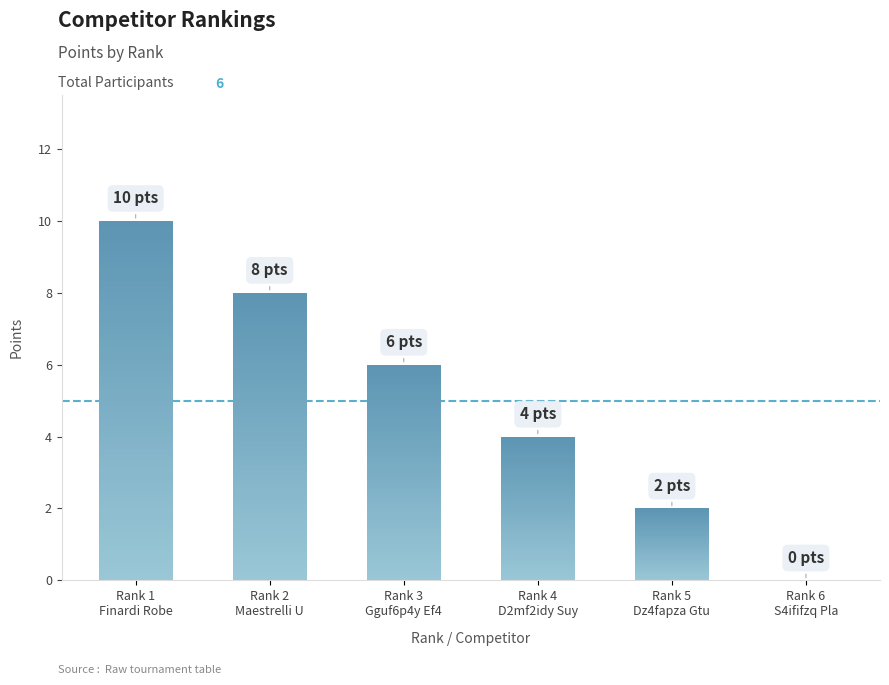

Reading left to right, transcribe all the data shown in this chart.

10	8	6	4	2	0